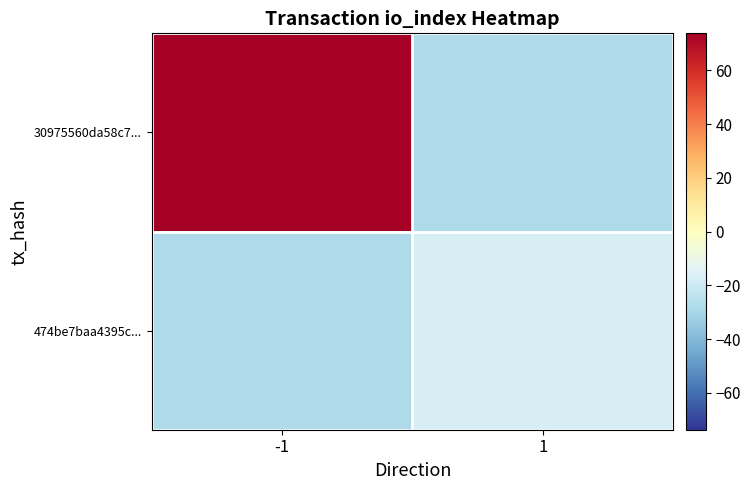

At how many categories does at least one series exceed 55?

1